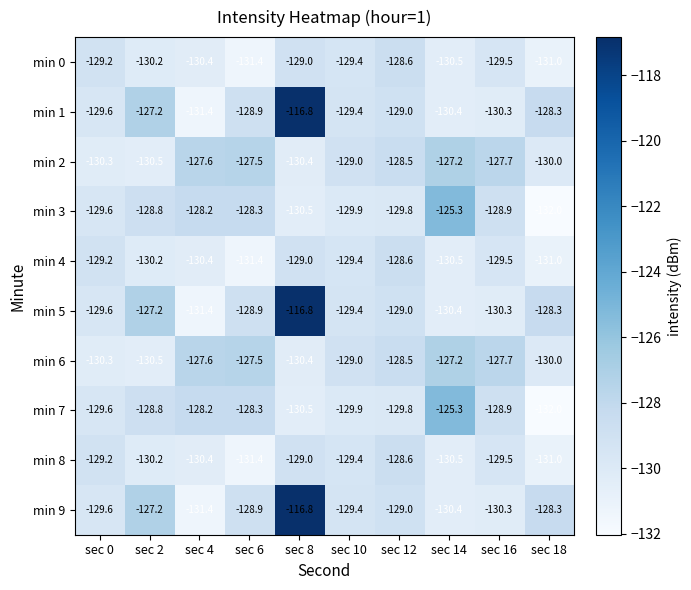

What is the total value across all series at sec 0?

-1296.2